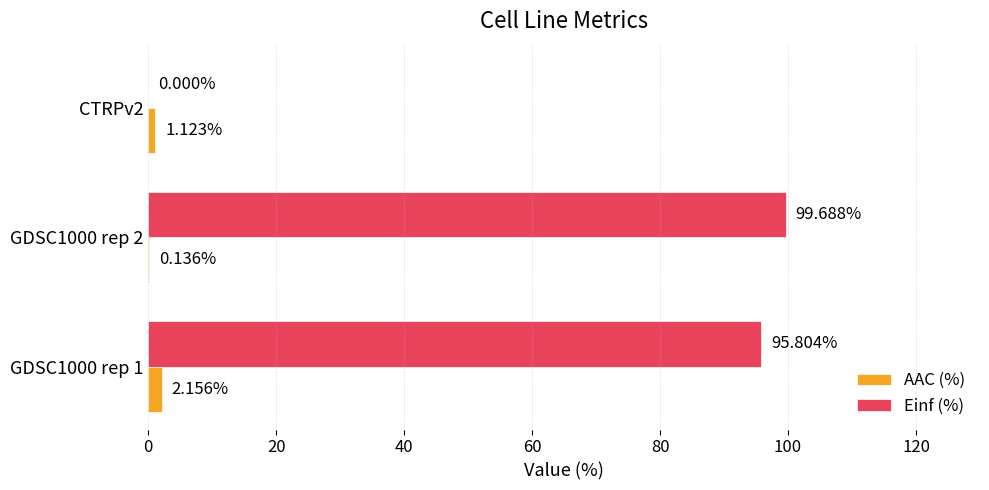

What is the sum of all AAC (%) values?

3.4